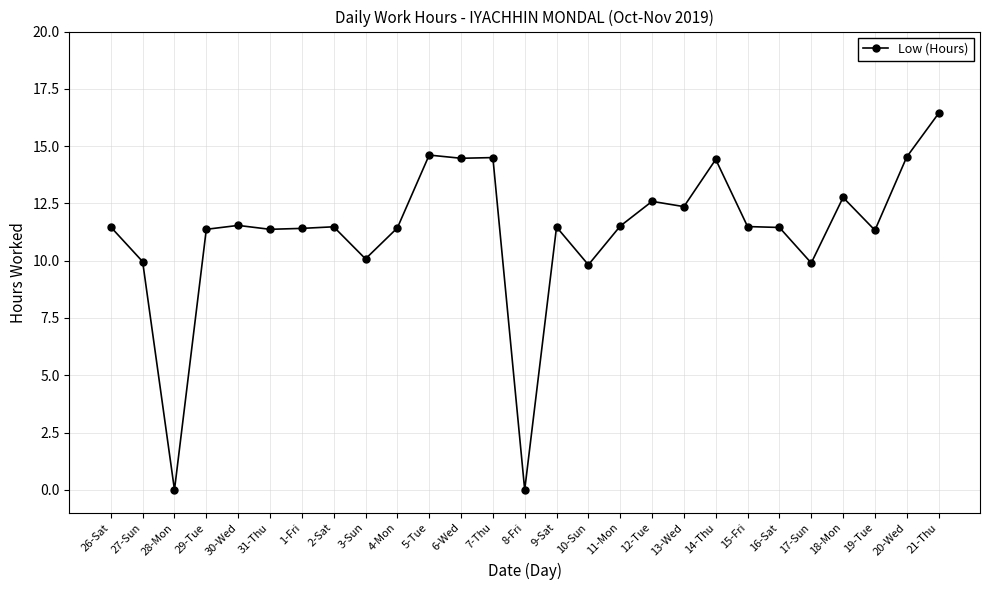

Approximately how many times larger is the value at 26-Sat compared to 3-Sun?

1.1